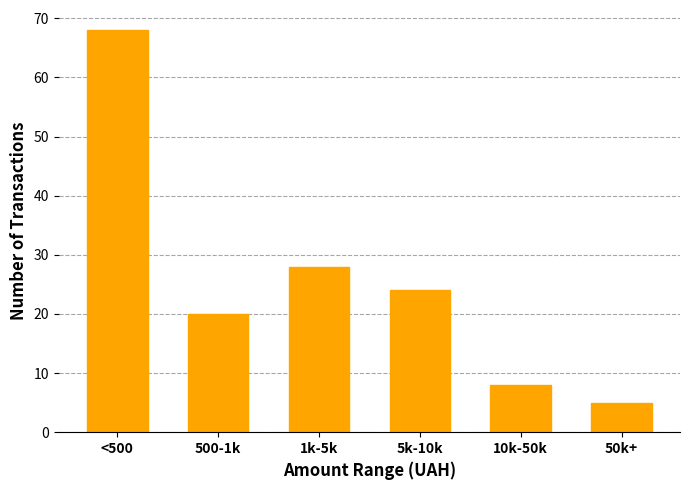

Reading right to left, extract all data points from this chart.

50k+=5	10k-50k=8	5k-10k=24	1k-5k=28	500-1k=20	<500=68